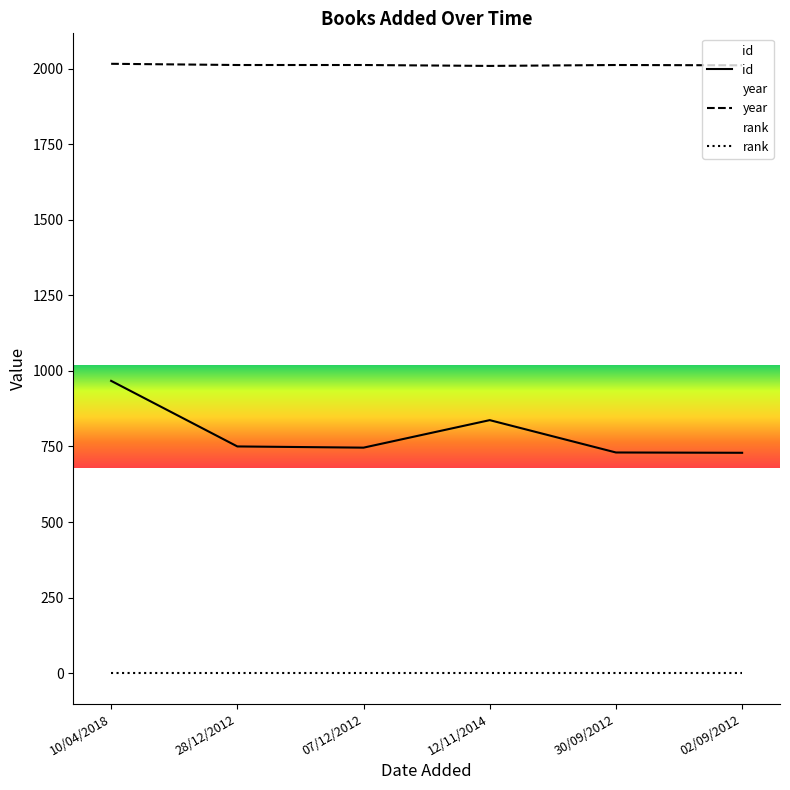

True or false: year and id intersect in this chart.

False